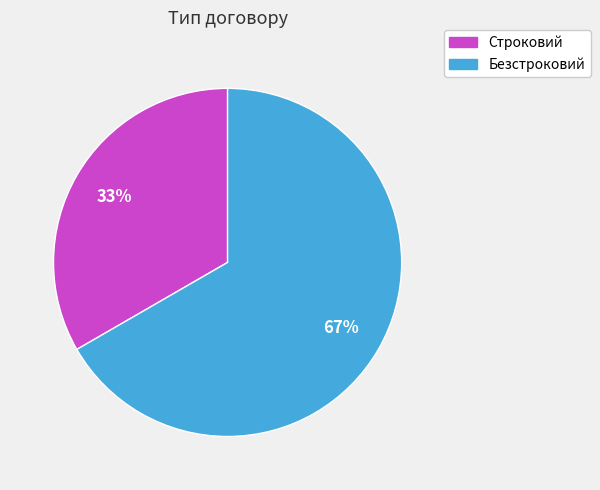

Rank the categories by value from highest to lowest.

Безстроковий, Строковий